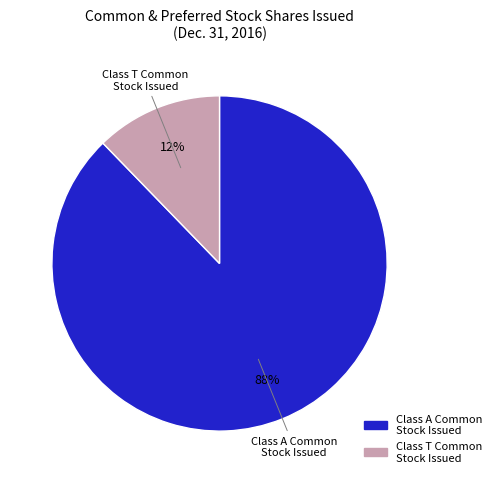

To the nearest percent, what is the average slice percentage?

50%